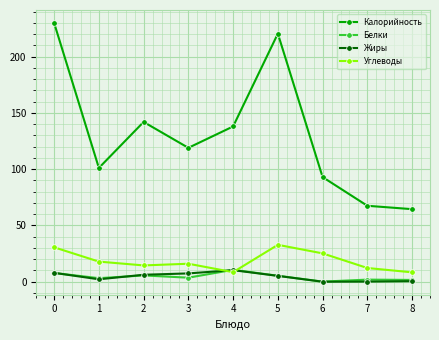

What is the spread (max minus min) of values at 5?

215.3